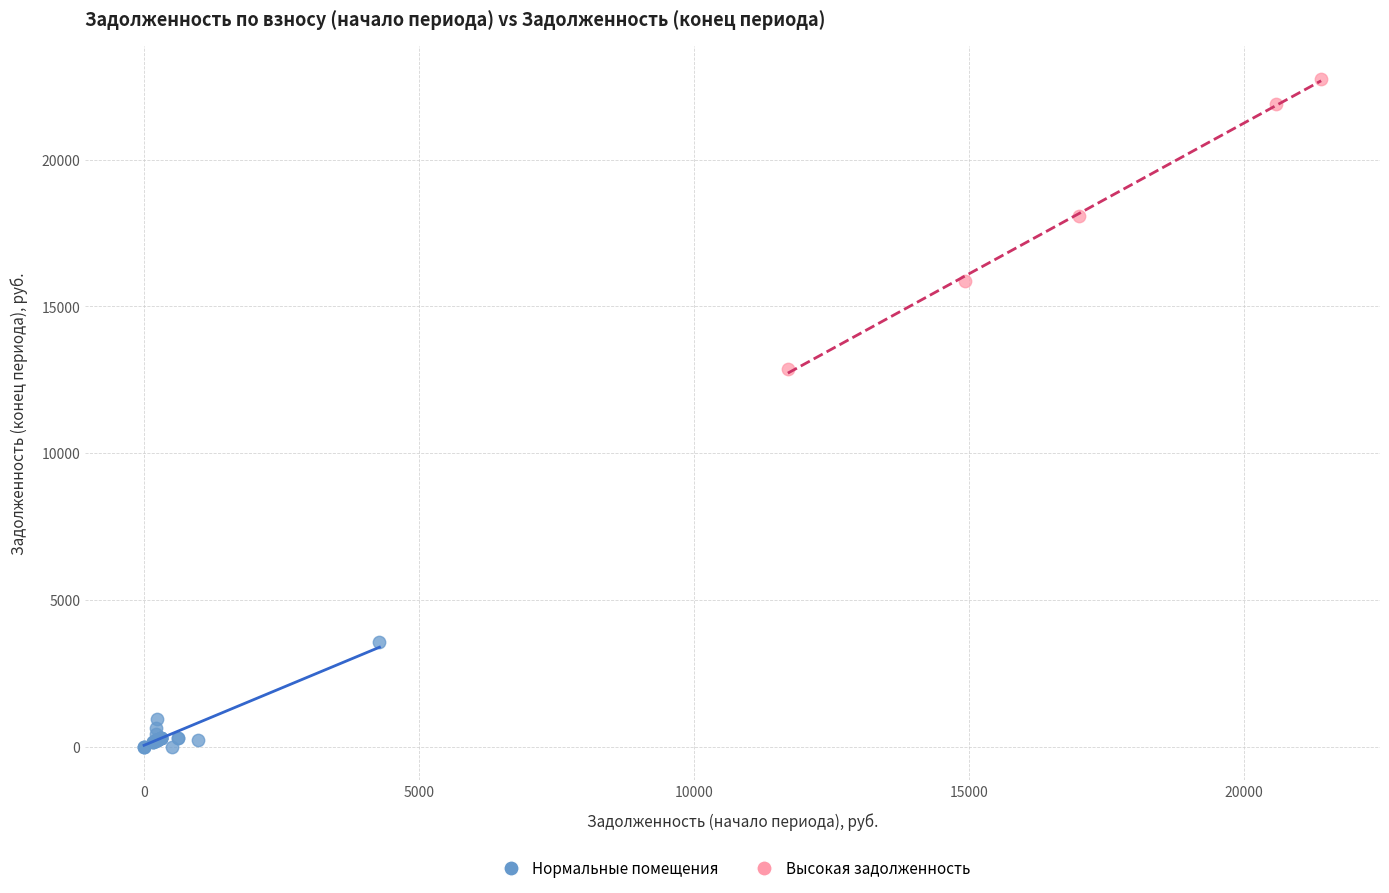

Which series has the widest spread of Y values?

Высокая задолженность